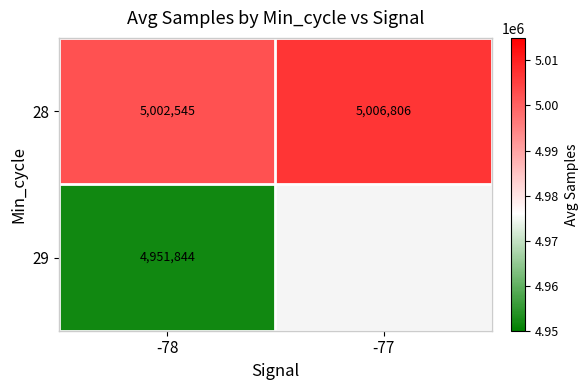

Count the 28 values in the range 5002545 to 5006806.

2